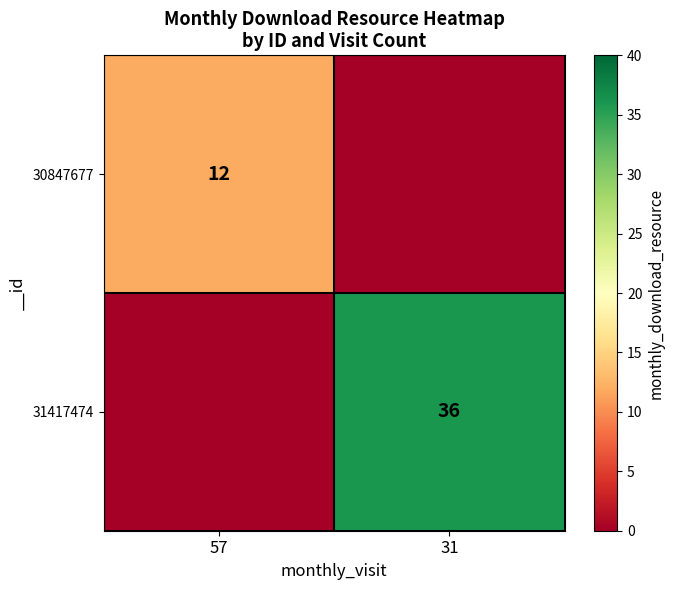

Is the value of 30847677 at 57 greater than the value of 31417474 at 31?

No